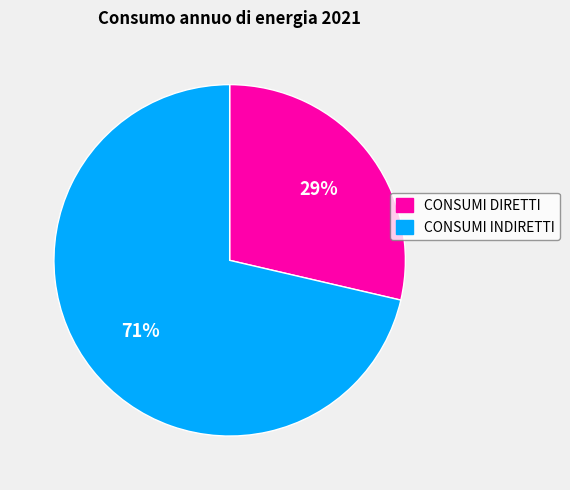

Do CONSUMI DIRETTI and CONSUMI INDIRETTI together represent more than half of the pie?

Yes